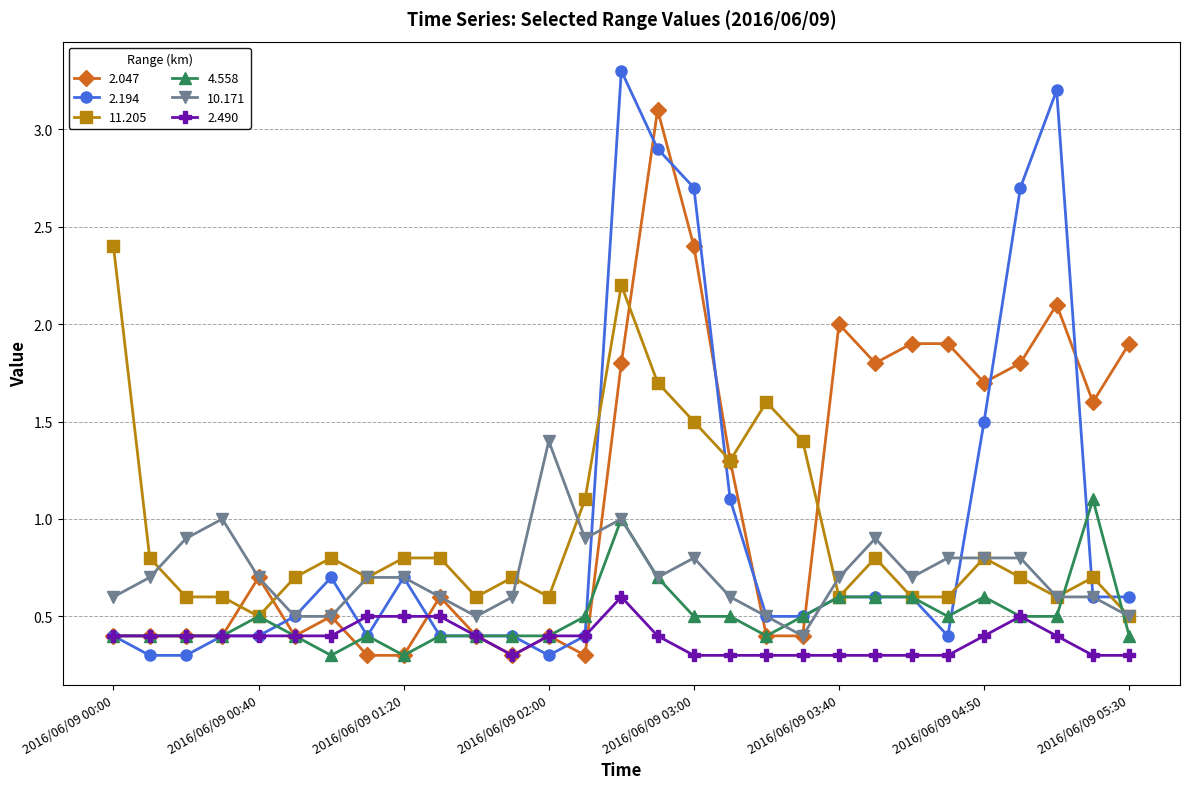

What is the minimum value for 11.205?

0.5